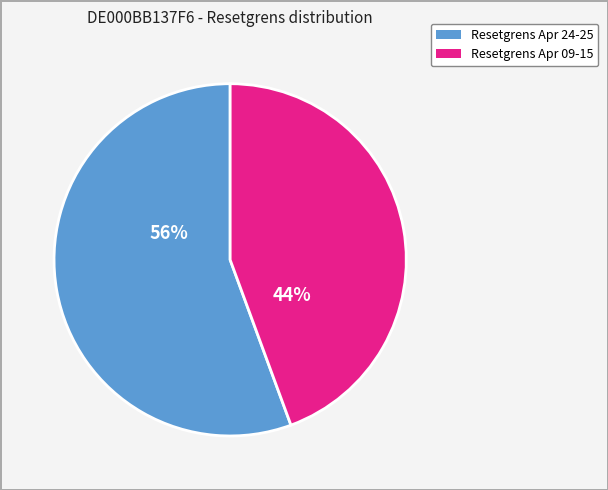

Count the number of slices in the pie.

2